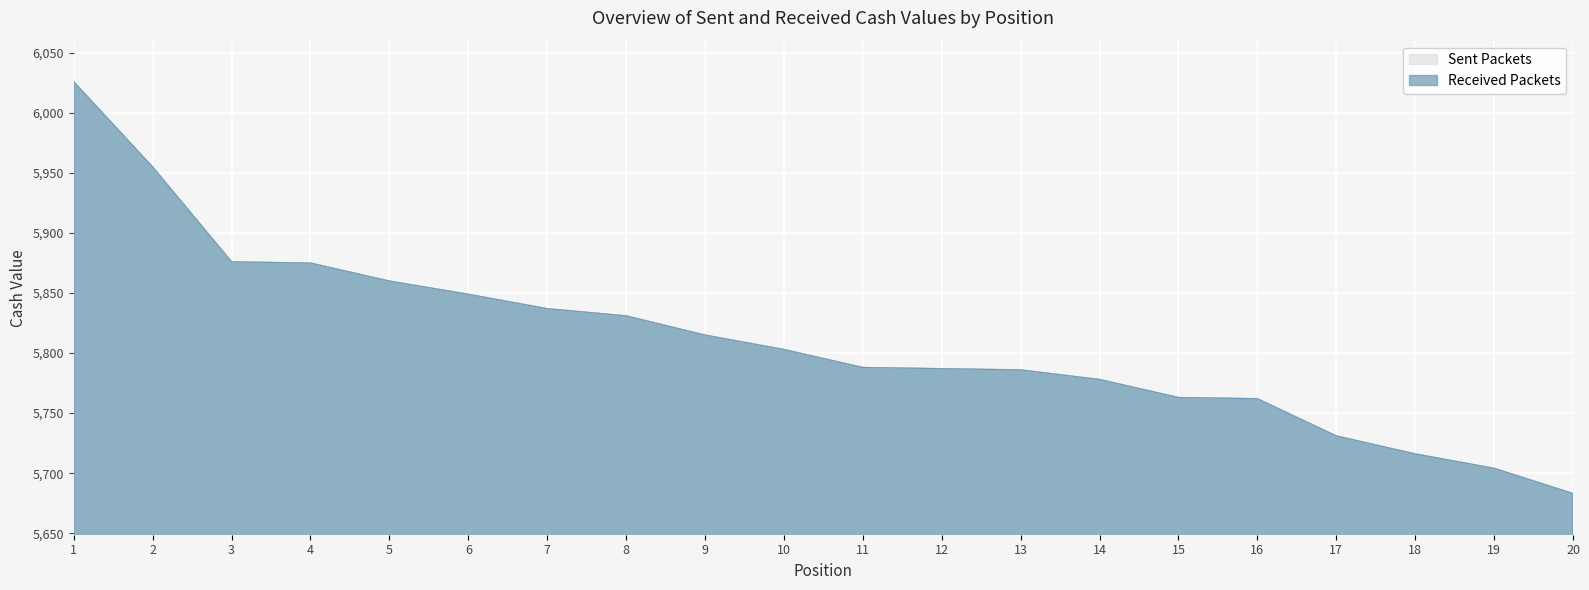

True or false: Received Packets has more than 2 points higher than both neighbors.

False